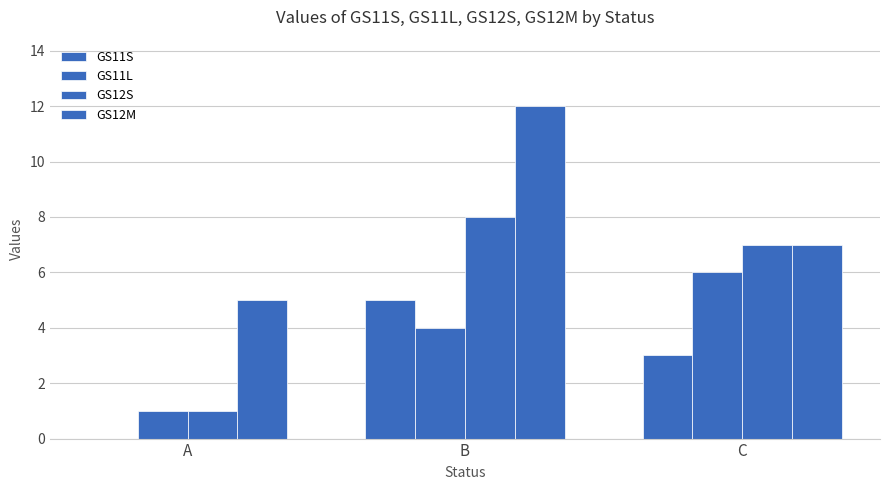

What is the total value across all series at A?

7